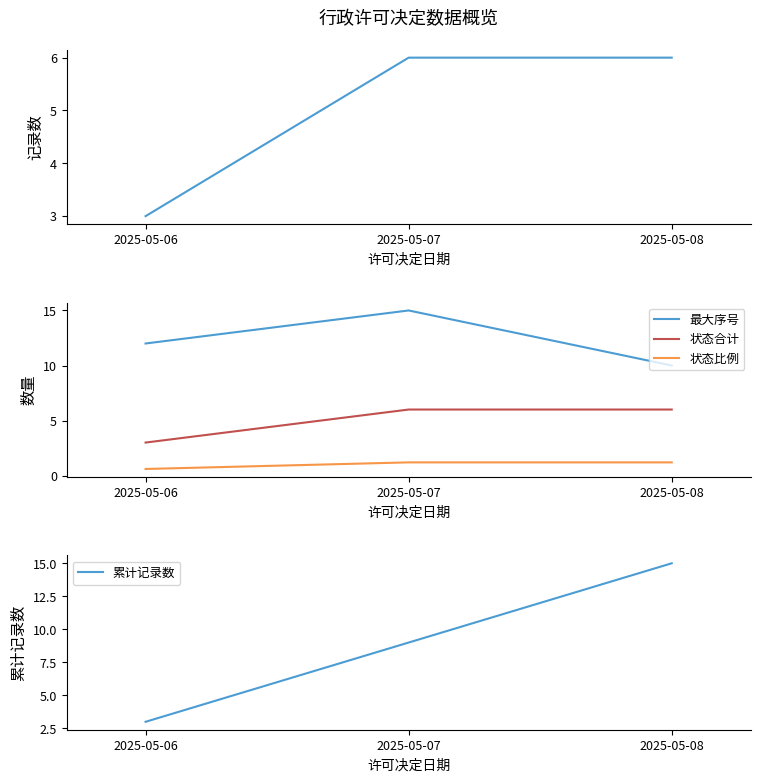

Reading right to left, extract all data points from this chart.

记录数: 6.0	6.0	3.0
最大序号: 10.0	15.0	12.0
状态合计: 6.0	6.0	3.0
状态比例: 1.2	1.2	0.6
累计记录数: 15.0	9.0	3.0